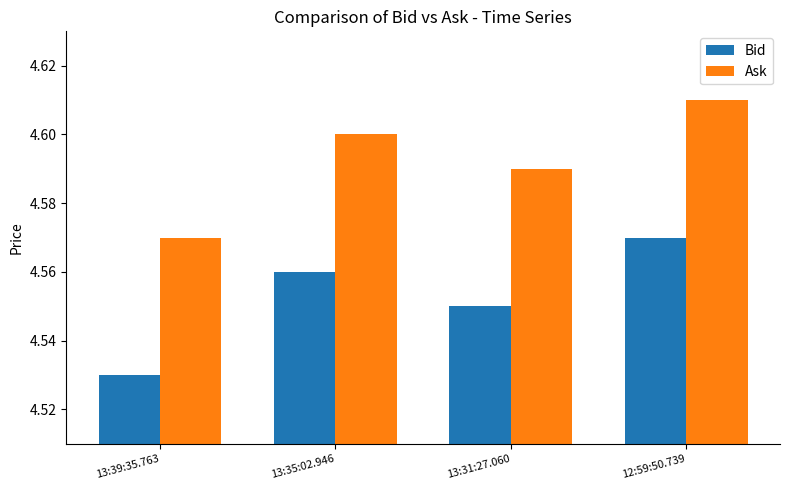

At how many categories does at least one series exceed 4?

4